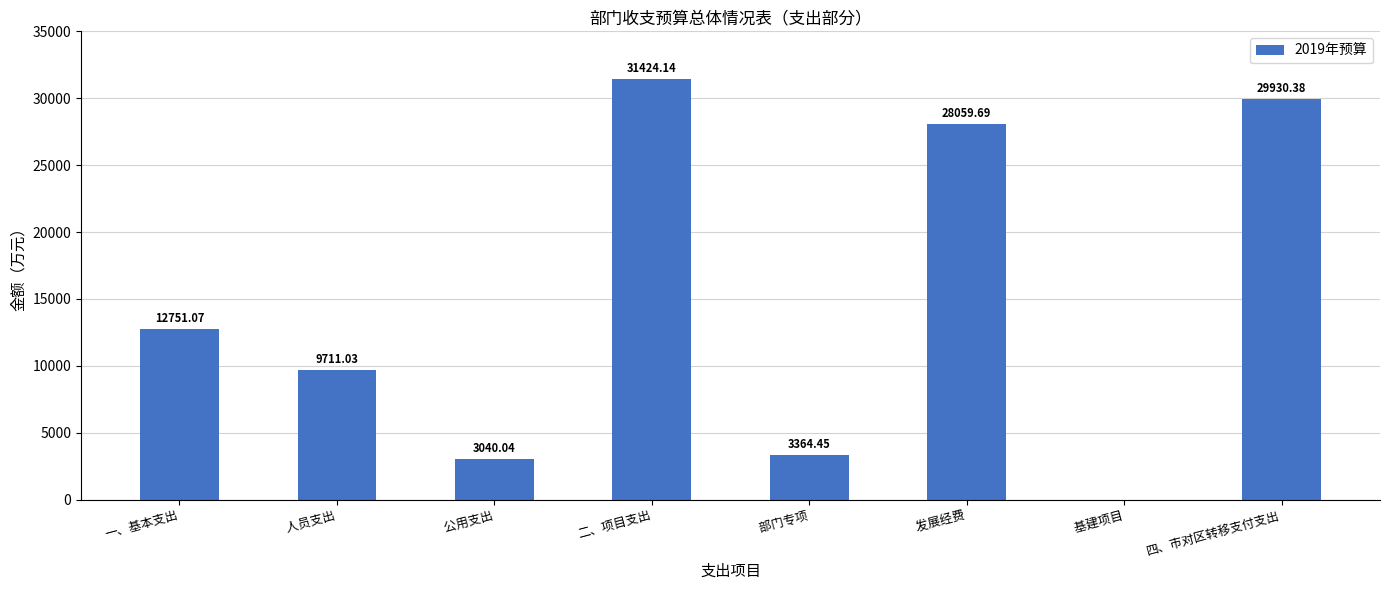

What is the sum of all values?

118280.8